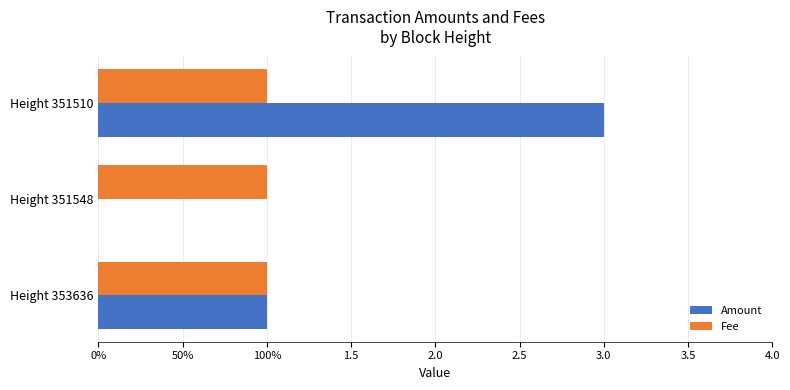

What is the maximum value shown in the chart?

3.0